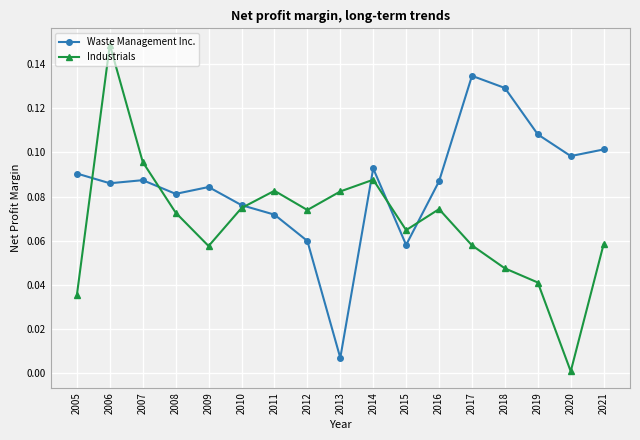

At which category does the chart reach its minimum across all series?

2020